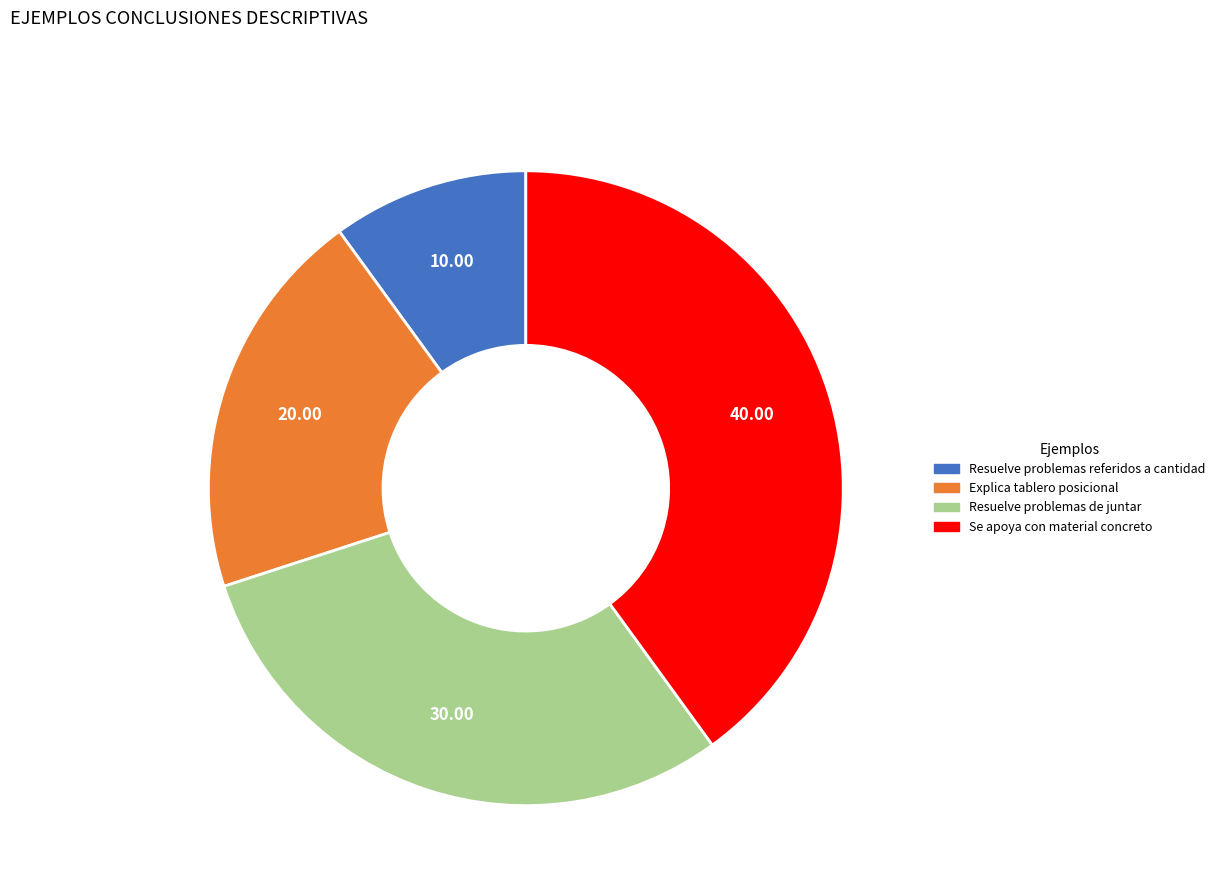

The Resuelve problemas referidos a cantidad slice represents 1% of the pie. True or false?

False